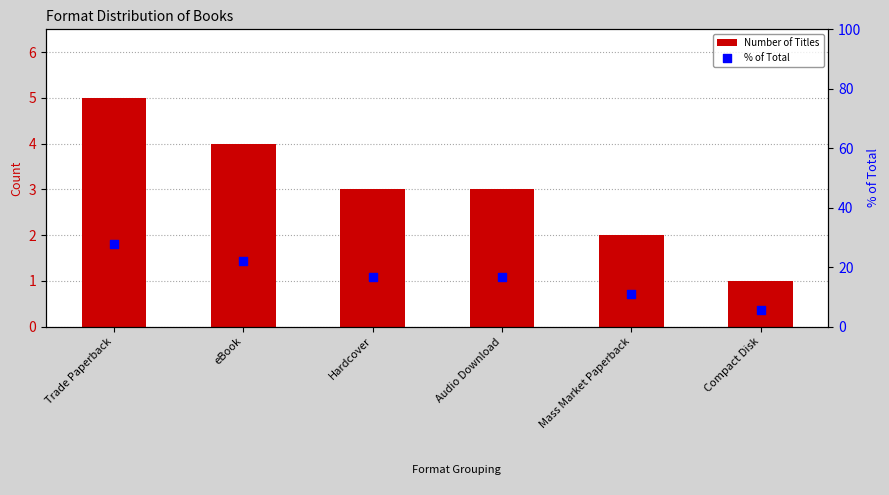

What are all the series names shown in the legend?

Number of Titles, % of Total